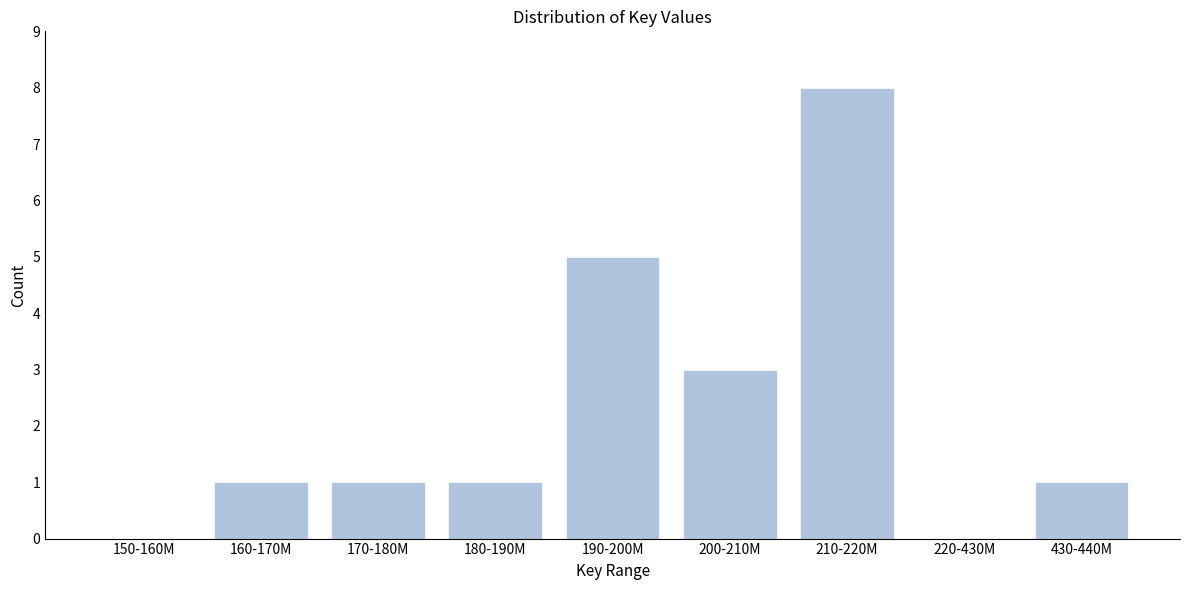

Reading left to right, extract all data points from this chart.

150-160M=0	160-170M=1	170-180M=1	180-190M=1	190-200M=5	200-210M=3	210-220M=8	220-430M=0	430-440M=1